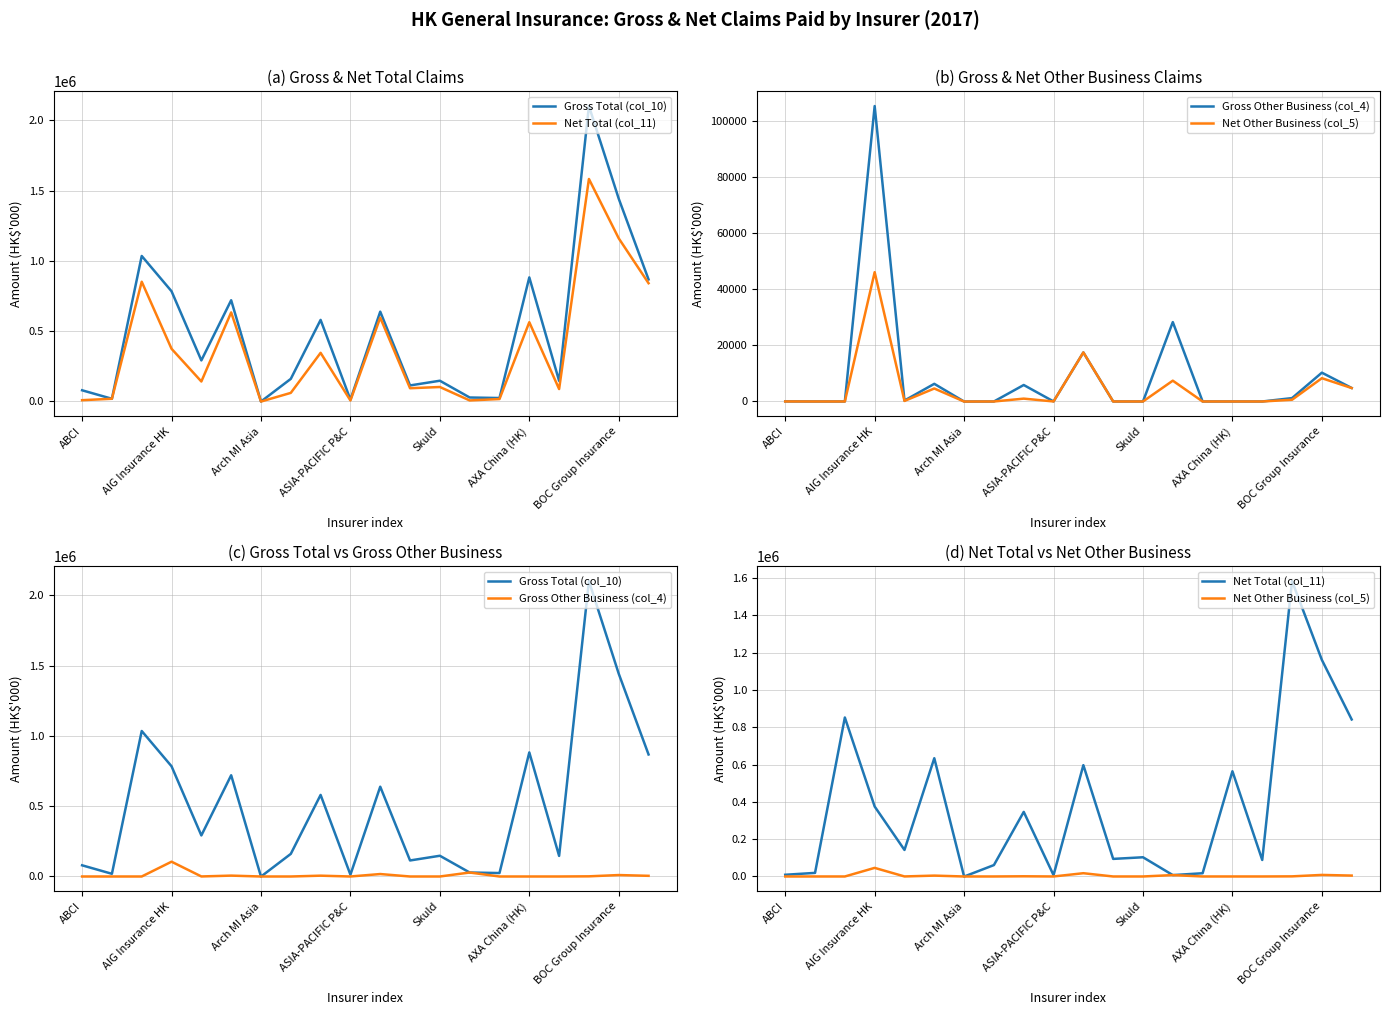

True or false: Net Other Business (col_5) has a value of 26 at ASIA-PACIFIC P&C.

False